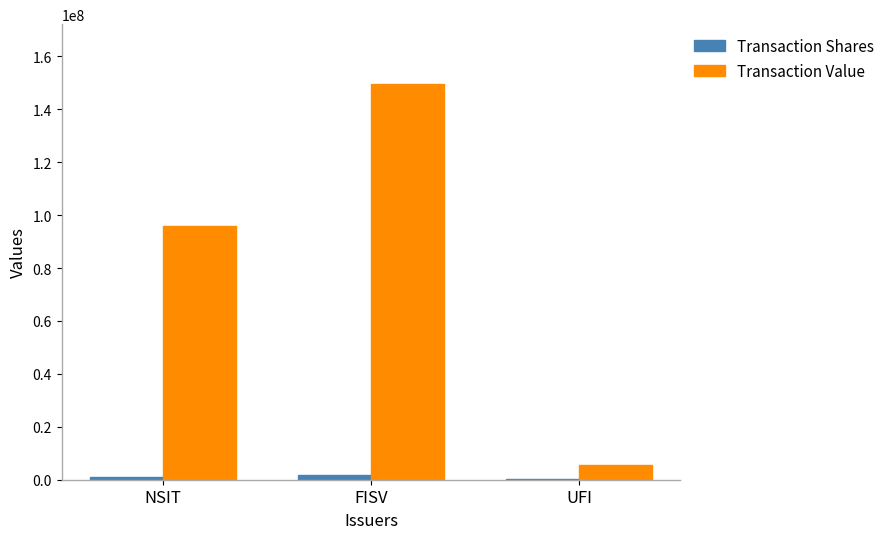

The value of Transaction Value at NSIT is 95743233. True or false?

True